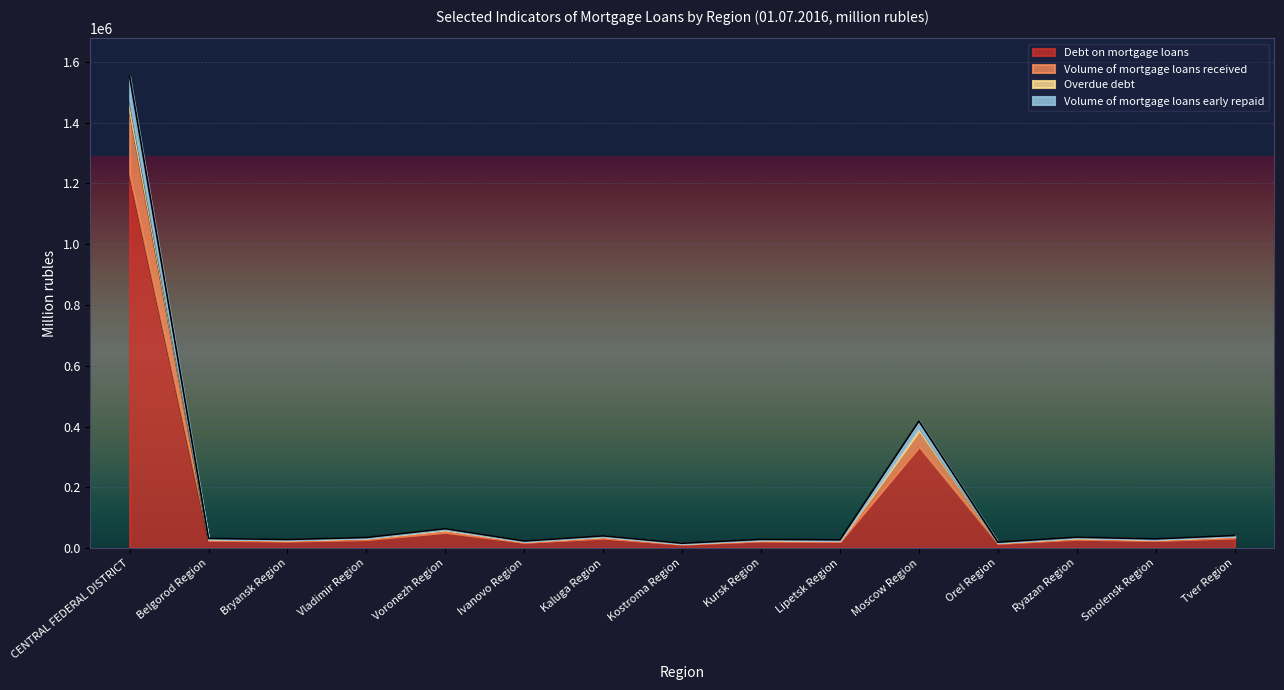

Which category has the highest value in the Debt on mortgage loans series?

CENTRAL FEDERAL DISTRICT